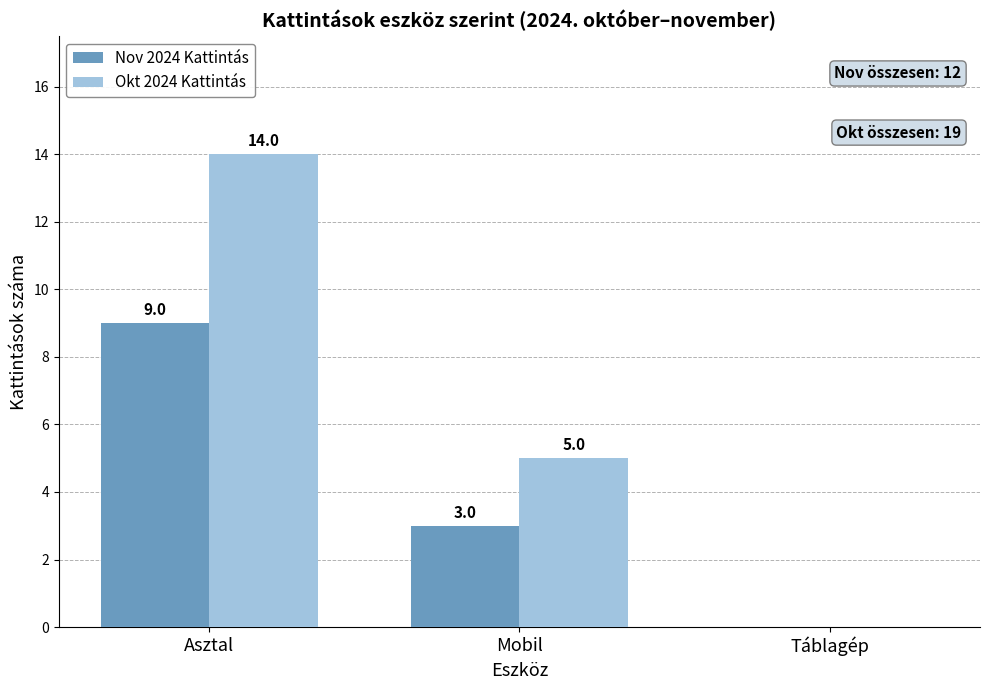

Between Asztal and Mobil, which series saw the biggest shift?

Okt 2024 Kattintás